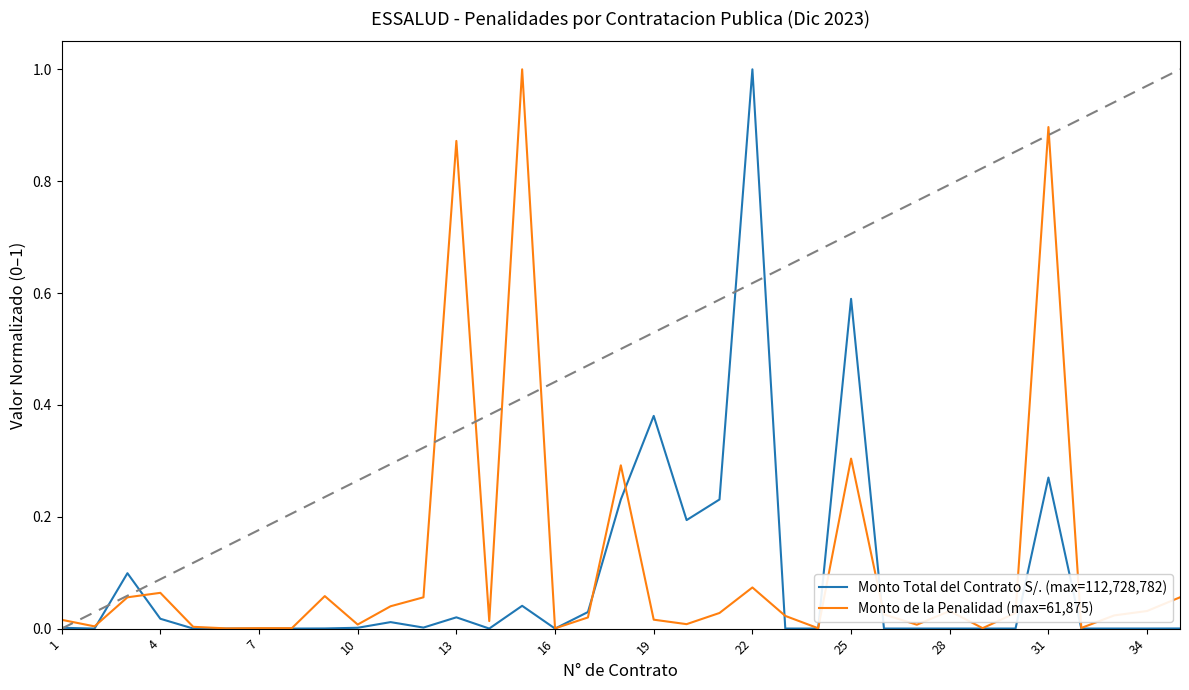

Count the number of data series in this chart.

2